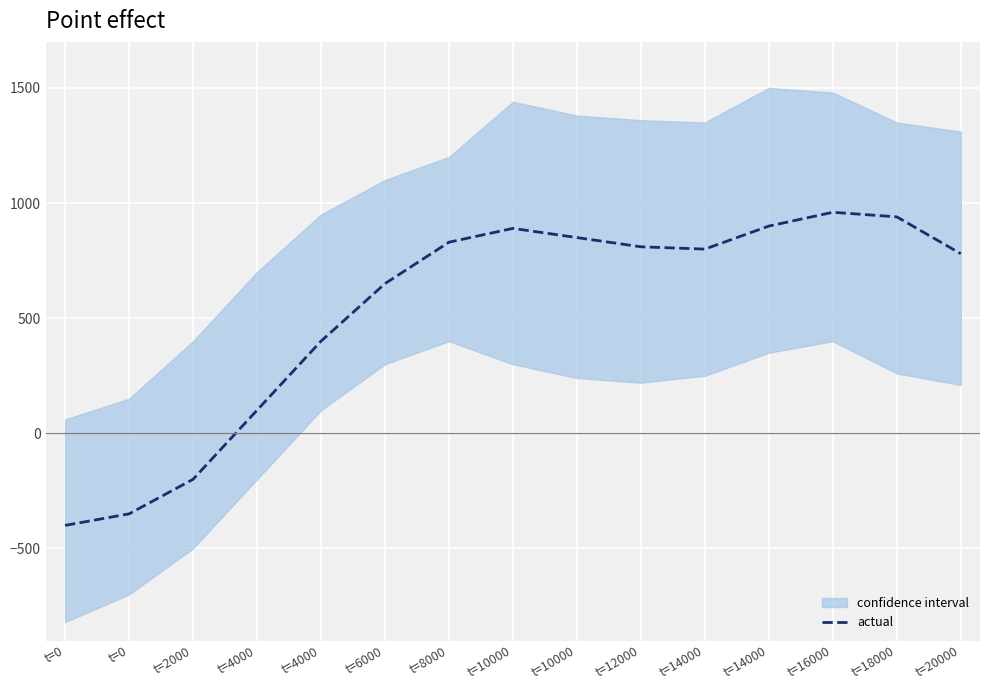

How many points are lower than both their immediate neighbors (excluding endpoints)?

1